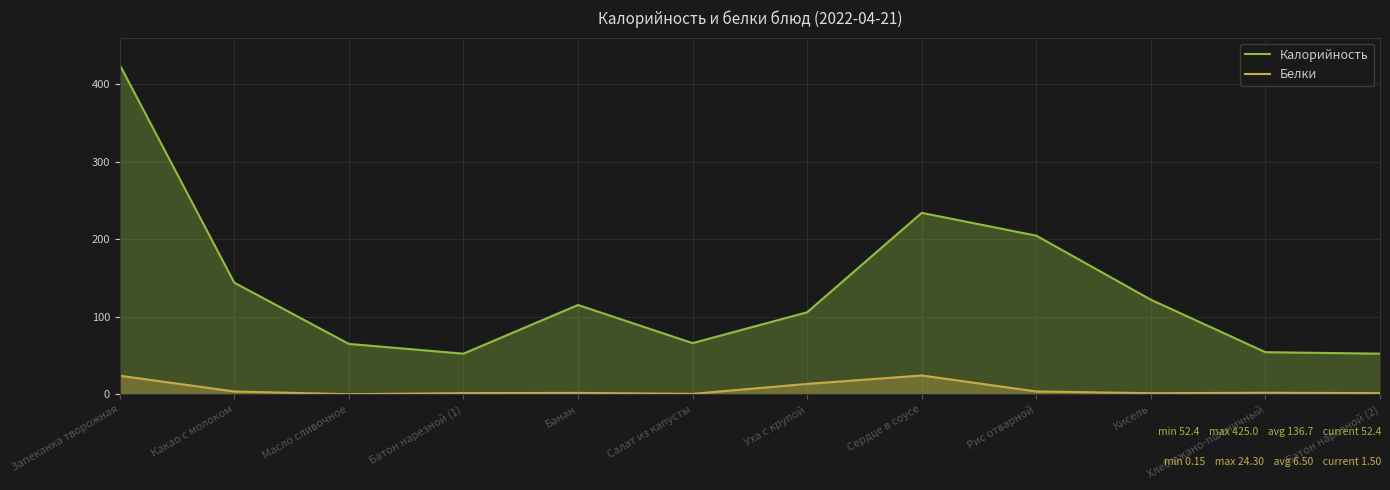

Does the chart display data point markers on the line(s)?

No